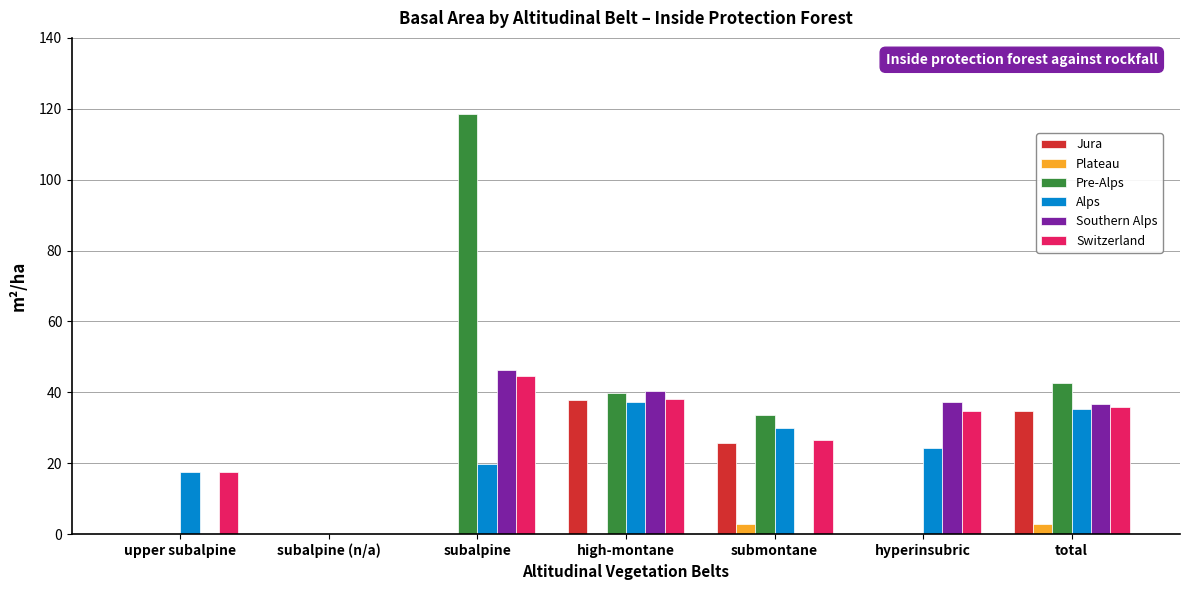

What is the sum of all Switzerland values?

197.5